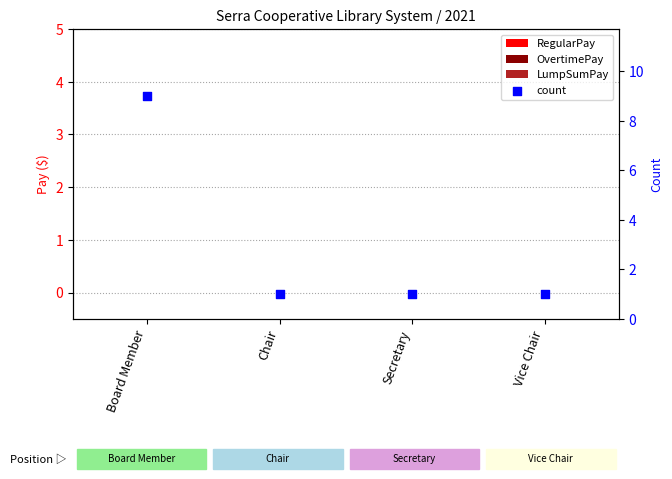

What are all the series names shown in the legend?

RegularPay, OvertimePay, LumpSumPay, count